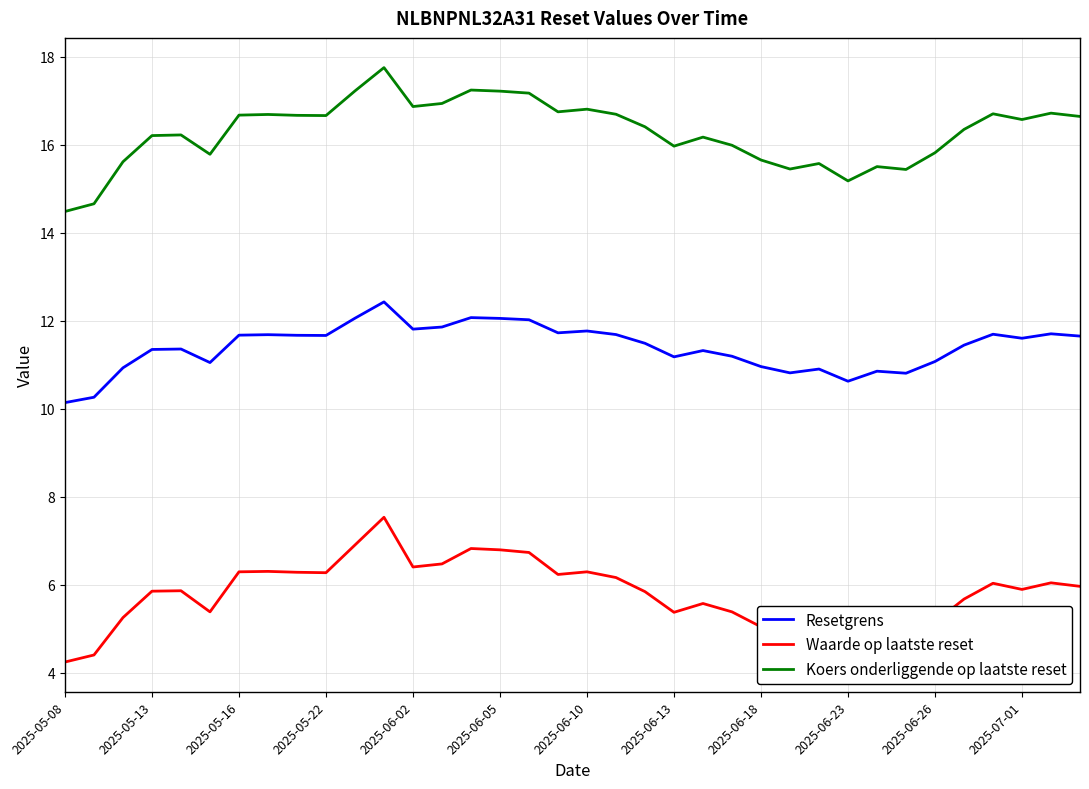

Which series has the largest total across all categories?

Koers onderliggende op laatste reset